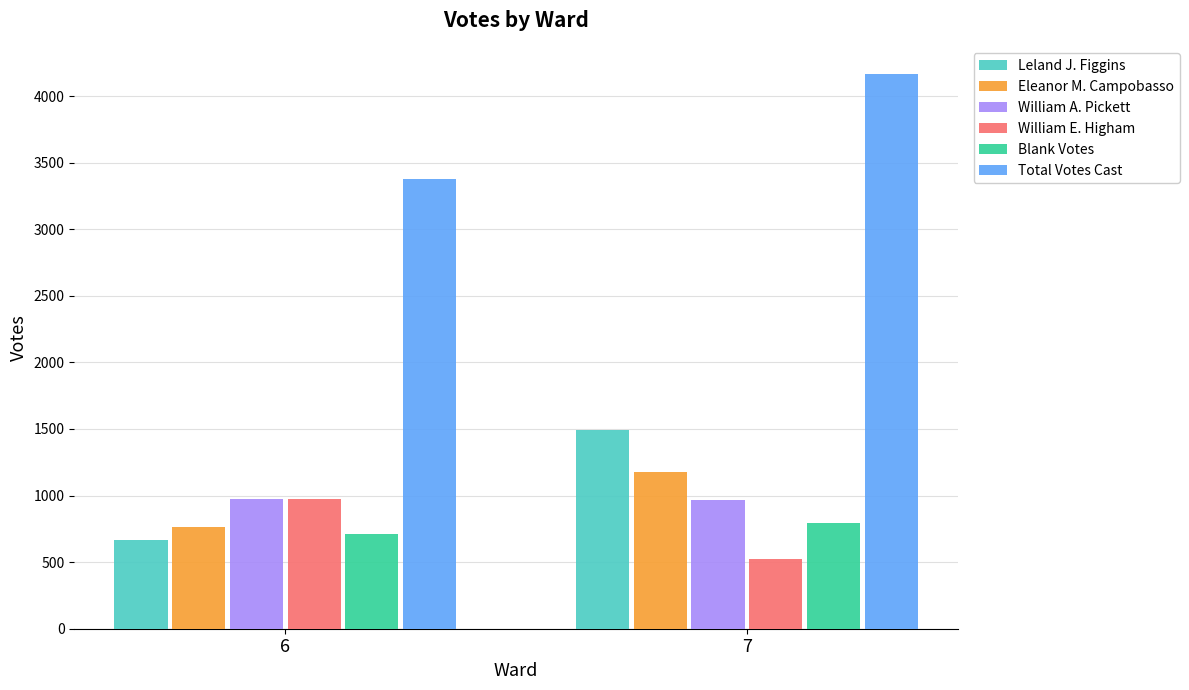

What is the lowest value of the William E. Higham series?

526